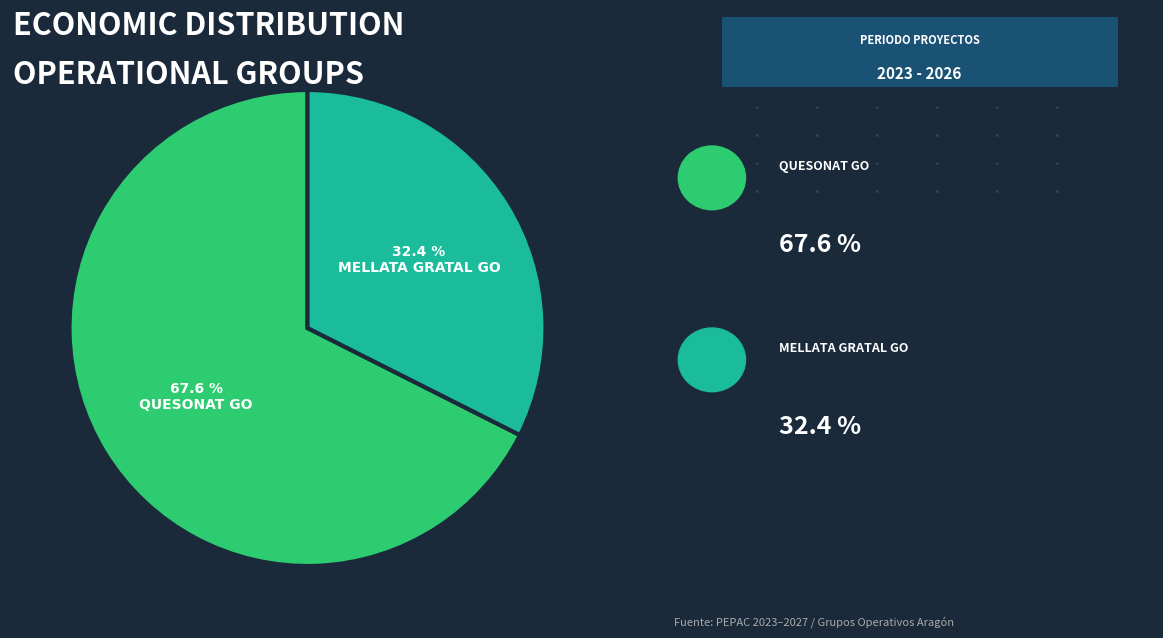

Does any single category account for the majority?

Yes